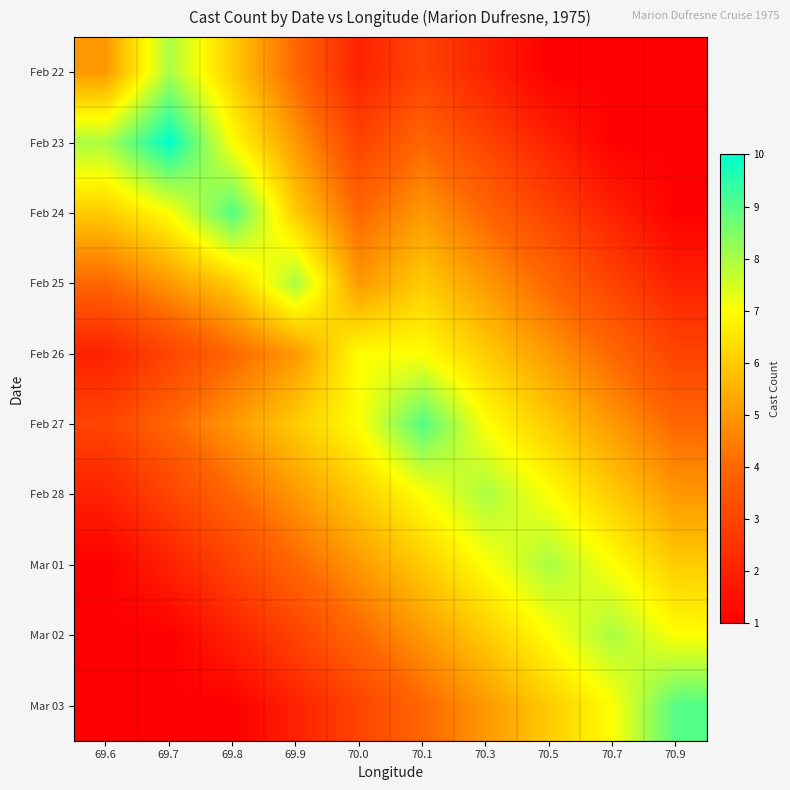

Reading right to left, list all the values displayed in this chart.

Feb 22: 70.9=1	70.7=1	70.5=1	70.3=2	70.1=3	70.0=2	69.9=4	69.8=6	69.7=8	69.6=5
Feb 23: 70.9=1	70.7=1	70.5=2	70.3=3	70.1=4	70.0=3	69.9=5	69.8=7	69.7=10	69.6=8
Feb 24: 70.9=1	70.7=2	70.5=3	70.3=4	70.1=5	70.0=4	69.9=6	69.8=9	69.7=7	69.6=6
Feb 25: 70.9=2	70.7=3	70.5=4	70.3=5	70.1=6	70.0=5	69.9=8	69.8=6	69.7=5	69.6=4
Feb 26: 70.9=3	70.7=4	70.5=5	70.3=6	70.1=7	70.0=7	69.9=5	69.8=4	69.7=3	69.6=2
Feb 27: 70.9=4	70.7=5	70.5=6	70.3=7	70.1=9	70.0=7	69.9=6	69.8=5	69.7=4	69.6=3
Feb 28: 70.9=5	70.7=6	70.5=7	70.3=8	70.1=7	70.0=6	69.9=5	69.8=4	69.7=3	69.6=2
Mar 01: 70.9=6	70.7=7	70.5=8	70.3=7	70.1=6	70.0=5	69.9=4	69.8=3	69.7=2	69.6=1
Mar 02: 70.9=7	70.7=8	70.5=7	70.3=6	70.1=5	70.0=4	69.9=3	69.8=2	69.7=1	69.6=1
Mar 03: 70.9=9	70.7=7	70.5=6	70.3=5	70.1=4	70.0=3	69.9=2	69.8=1	69.7=1	69.6=1